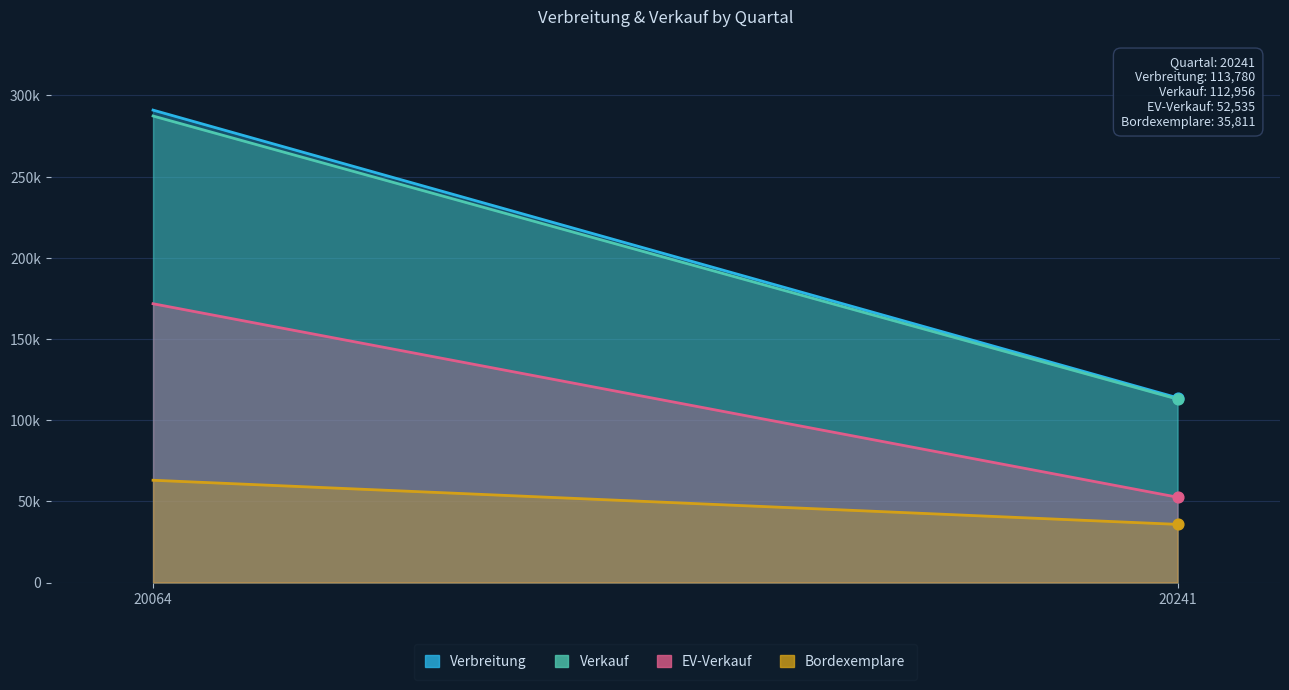

At how many categories does at least one series exceed 89760?

2